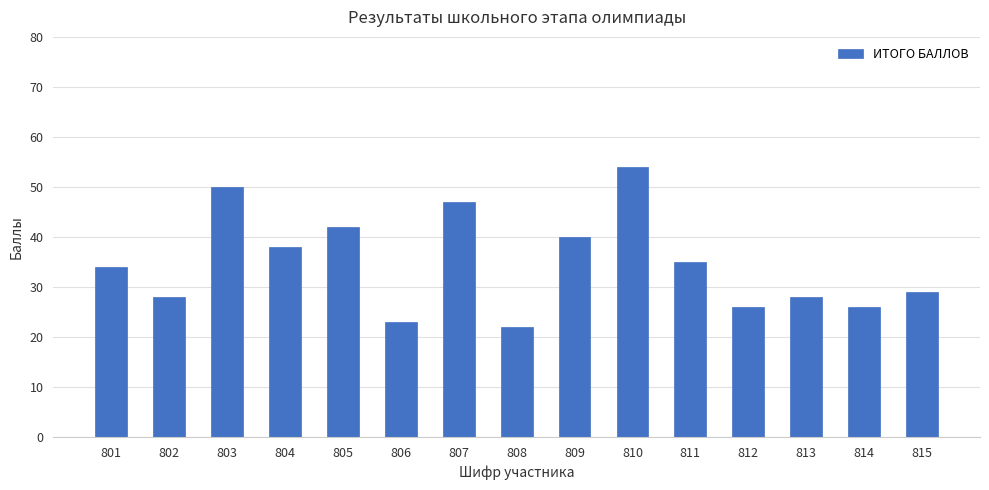

Which has a higher value, 812 or 809?

809